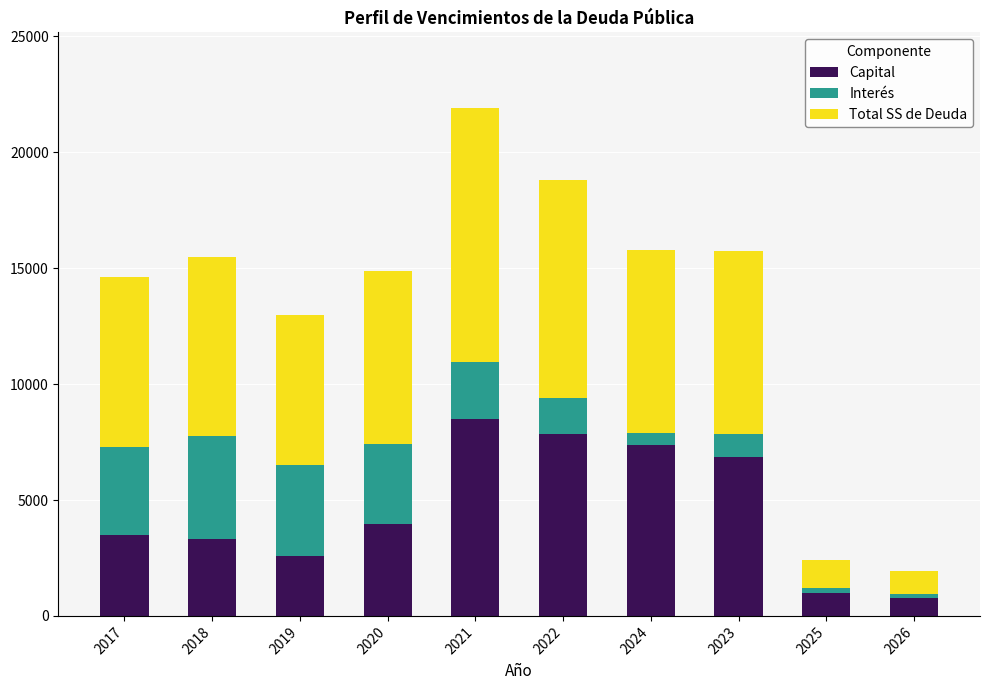

Reading left to right, what are the values for Capital?

3480.4	3314.8	2570.2	3969.6	8514.5	7865.5	7365.3	6841.5	982.2	767.9